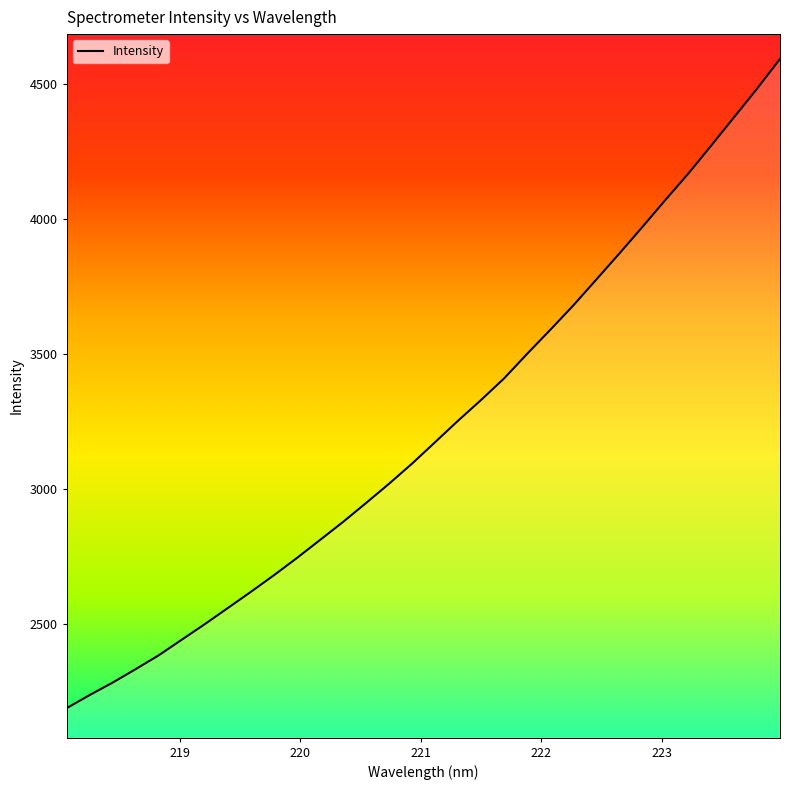

What is the minimum value shown in the chart?

2186.5